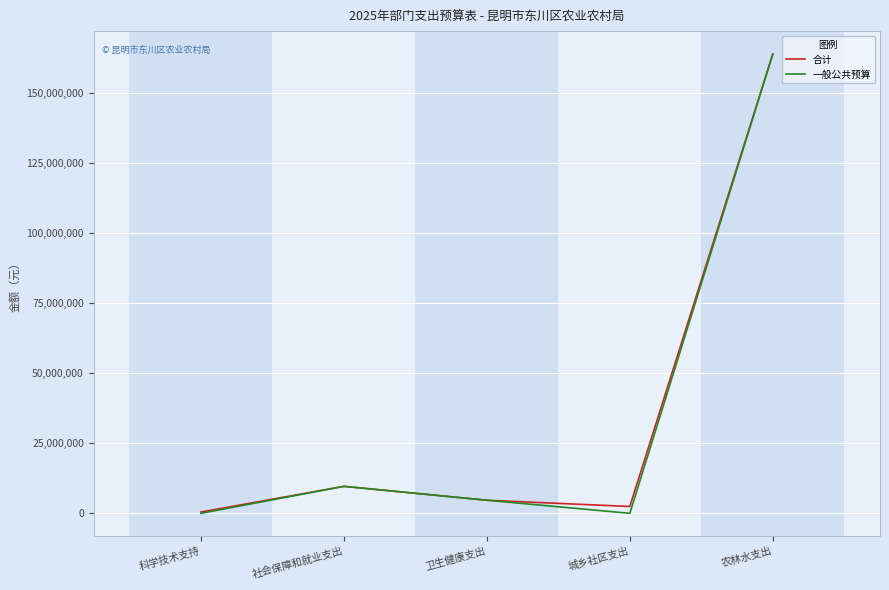

What position from the right is 卫生健康支出?

3